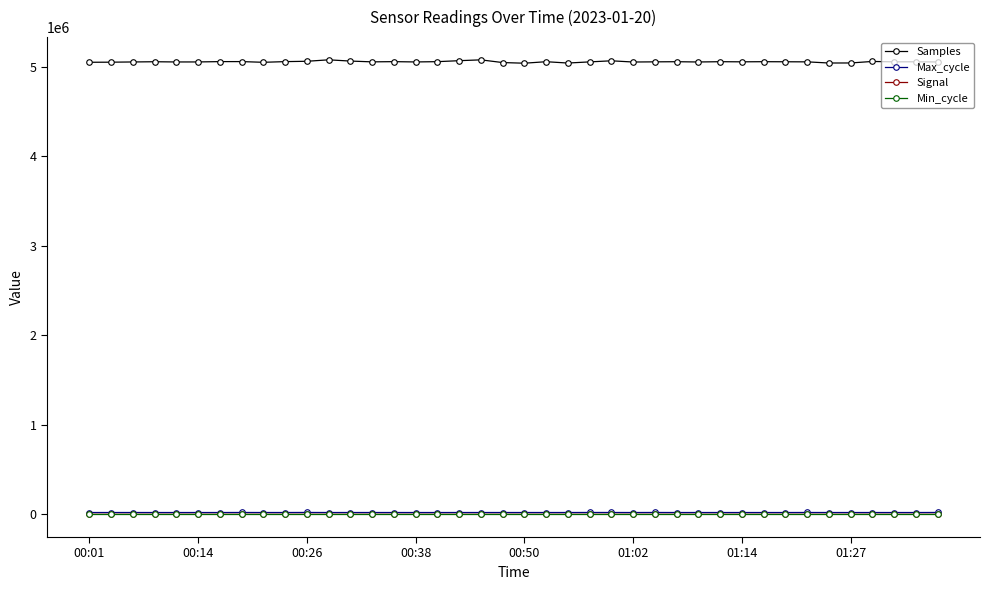

What is the greatest value displayed?

5075739